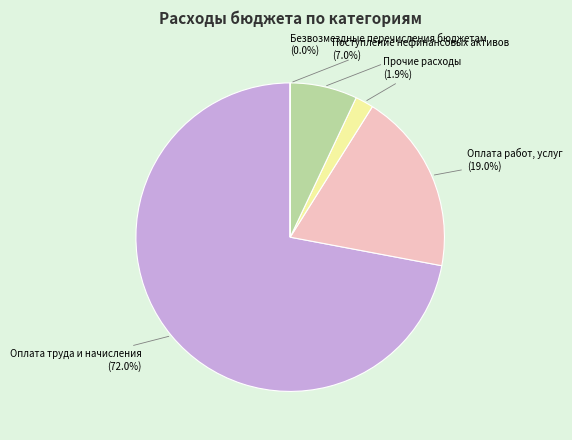

To the nearest percent, what portion does Поступление нефинансовых активов represent?

7%